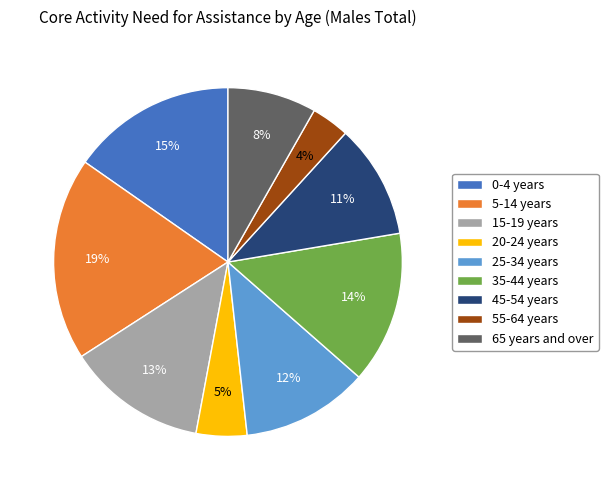

How many segments does this pie chart have?

9